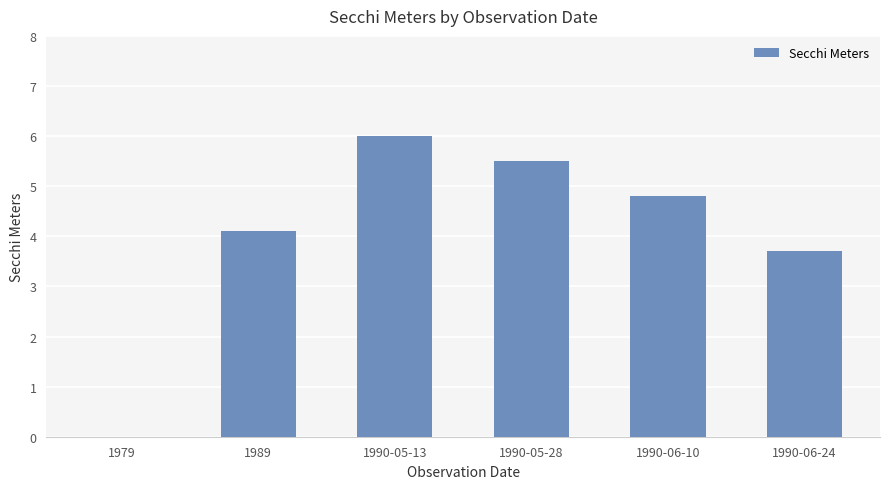

What is the approximate value at 1989?

4.1